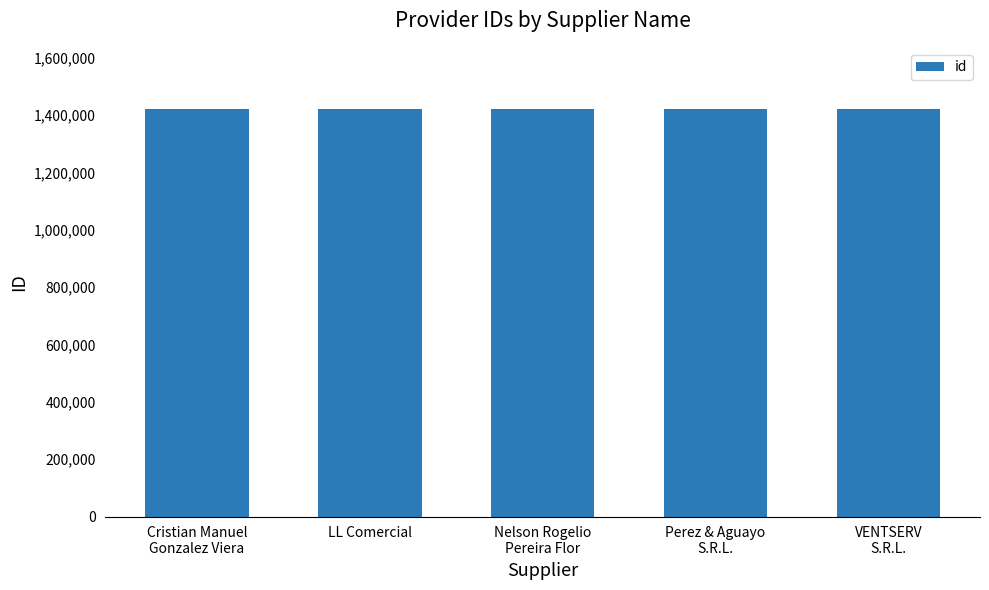

What is the label of the 1st bar from the left?

Cristian Manuel
Gonzalez Viera